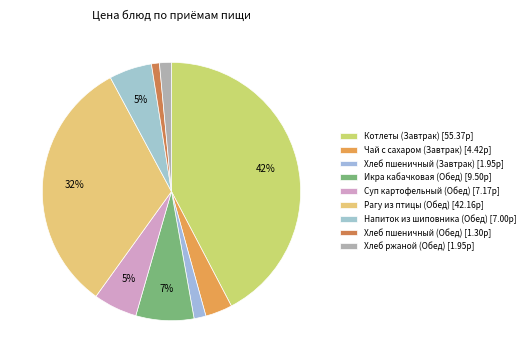

Count the number of slices in the pie.

9